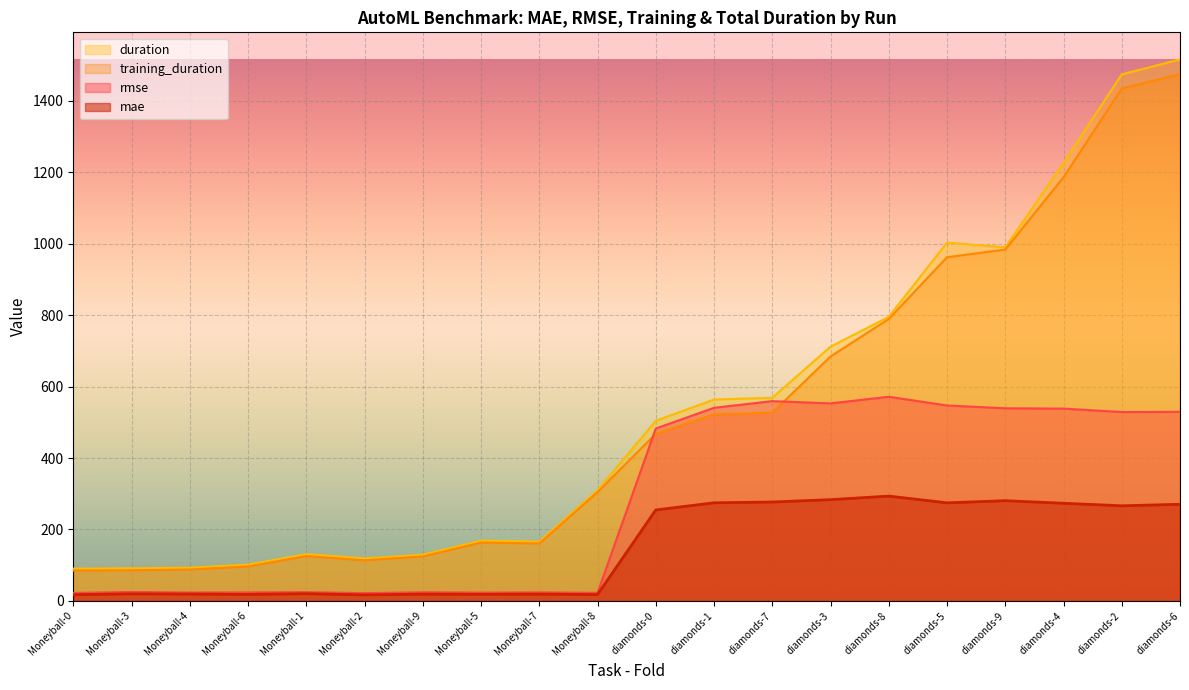

True or false: mae and rmse intersect in this chart.

False